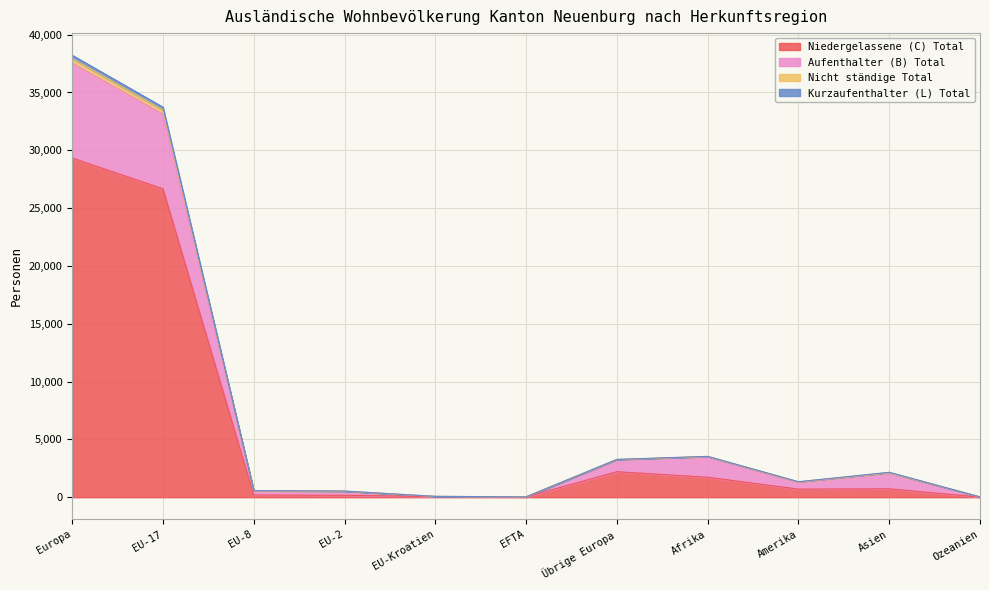

What is the value of the Niedergelassene (C) Total point at the 2nd from the left?

26675